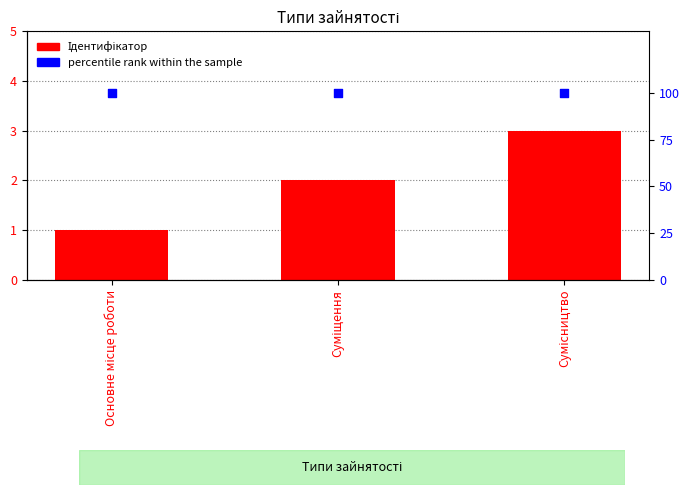

Which series reaches the minimum Y coordinate?

Ідентифікатор